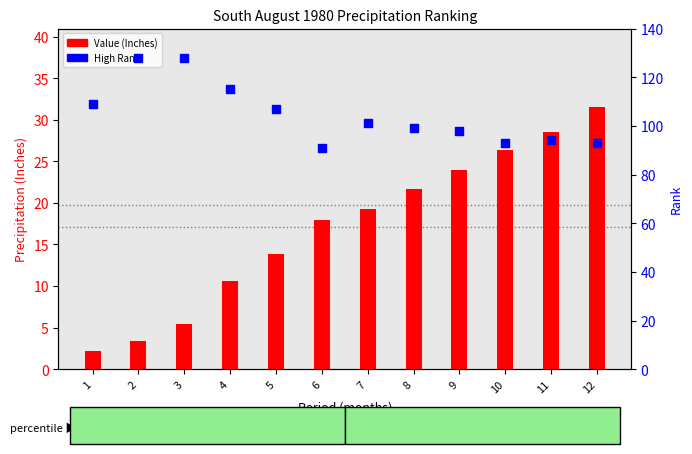

At how many categories does at least one series exceed 34?

12